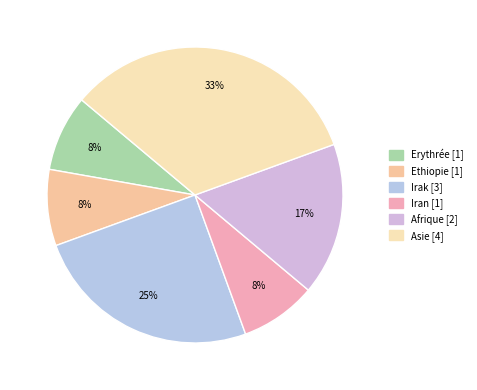

Is there a majority slice in this chart?

No